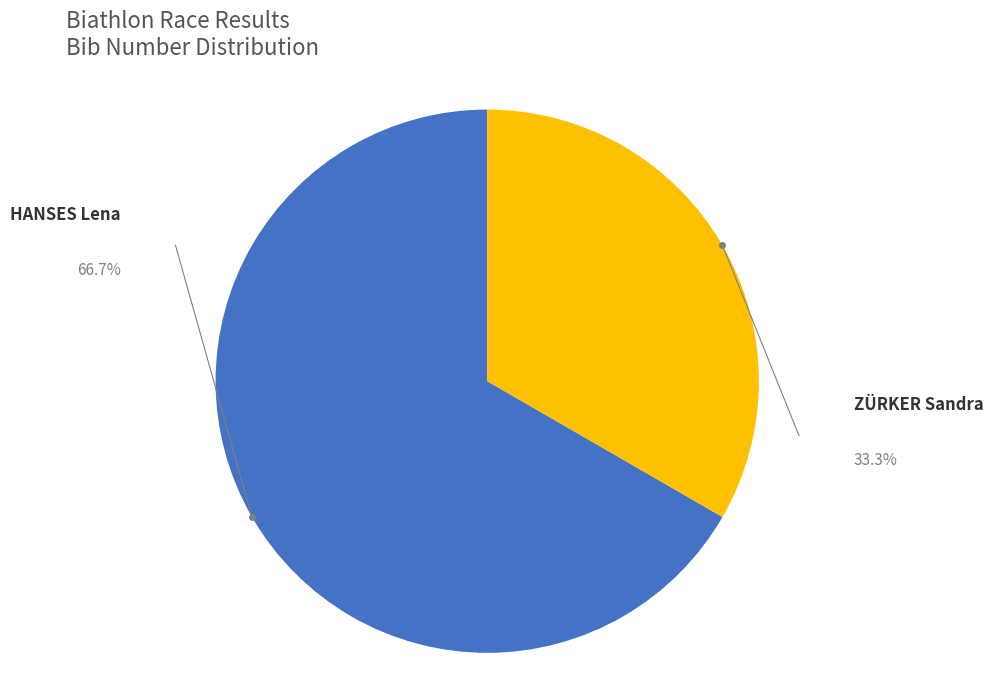

Is there a majority slice in this chart?

Yes